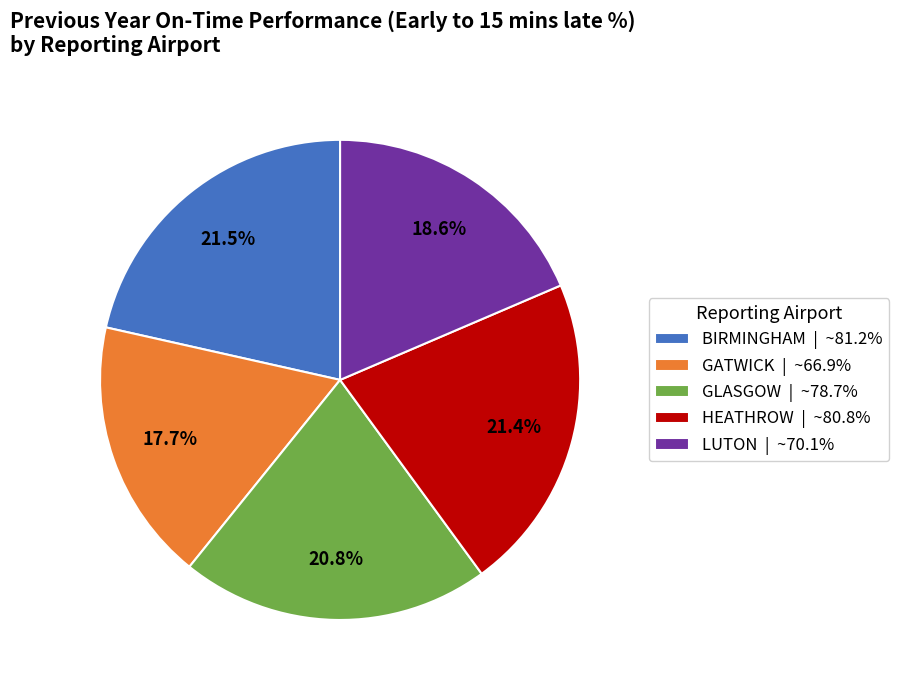

True or false: GATWICK accounts for 5% of the total.

False